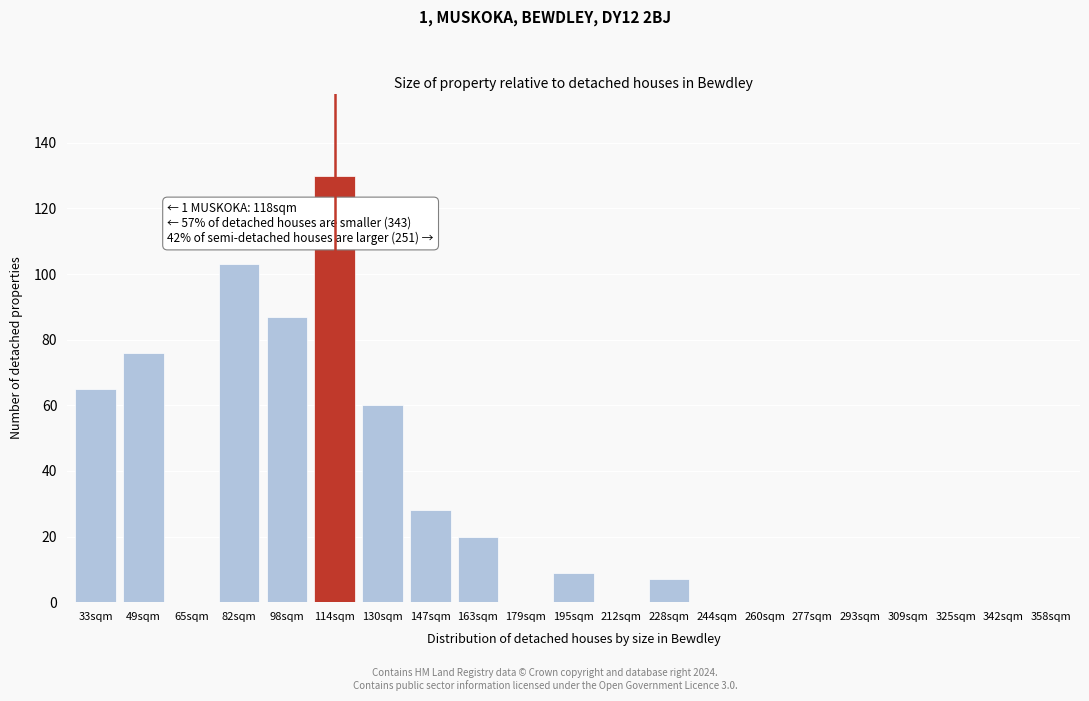

Reading left to right, extract all data points from this chart.

33sqm=65	49sqm=76	65sqm=0	82sqm=103	98sqm=87	114sqm=130	130sqm=60	147sqm=28	163sqm=20	179sqm=0	195sqm=9	212sqm=0	228sqm=7	244sqm=0	260sqm=0	277sqm=0	293sqm=0	309sqm=0	325sqm=0	342sqm=0	358sqm=0